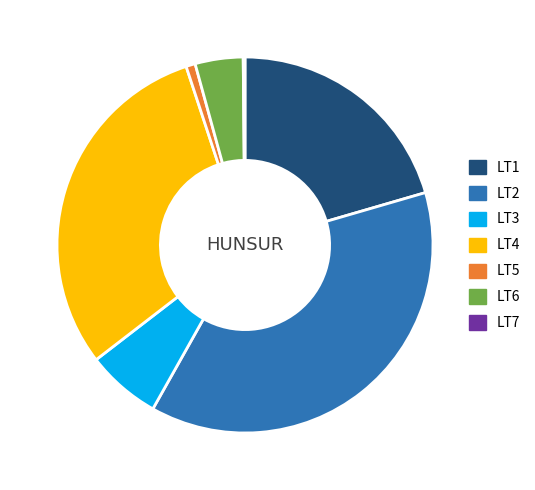

What is the ratio of the value at LT3 to the value at LT5?

8.1